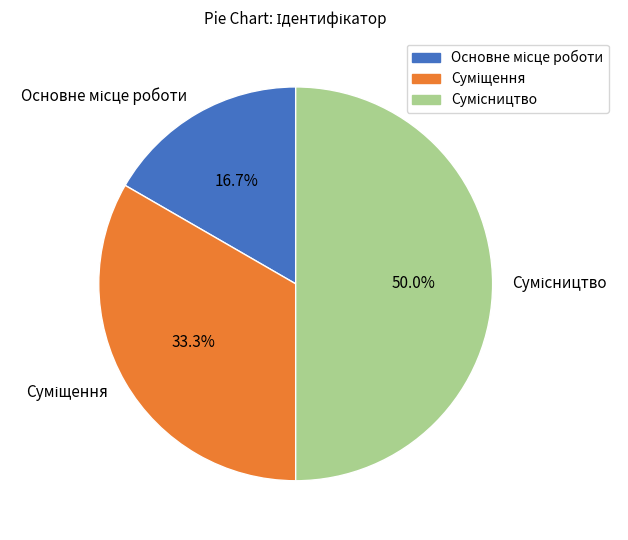

To the nearest percent, what is the average slice percentage?

33%